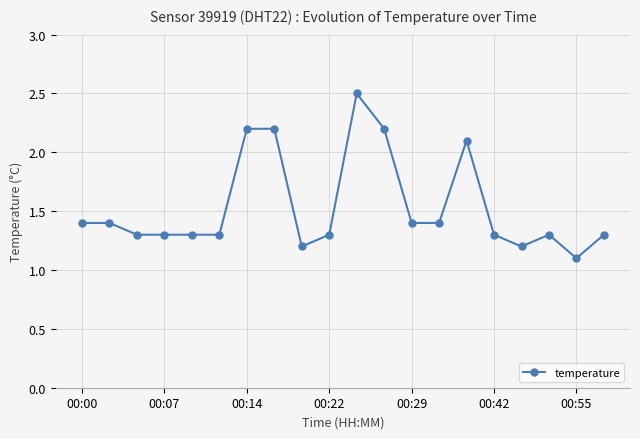

What is the value of the 17th point from the left?

1.2